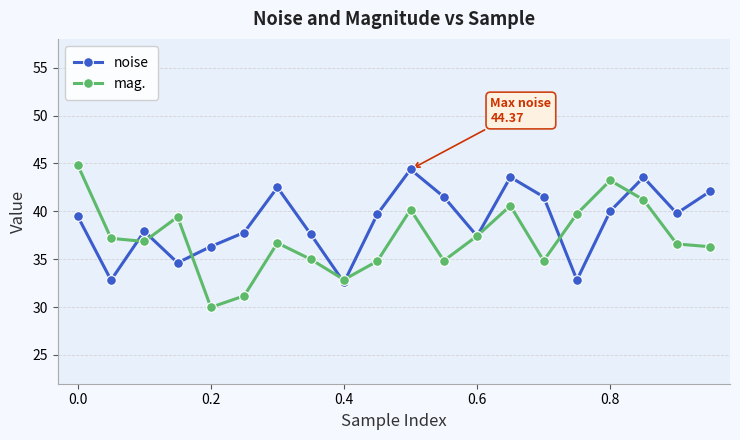

What is the maximum value for mag.?

44.8